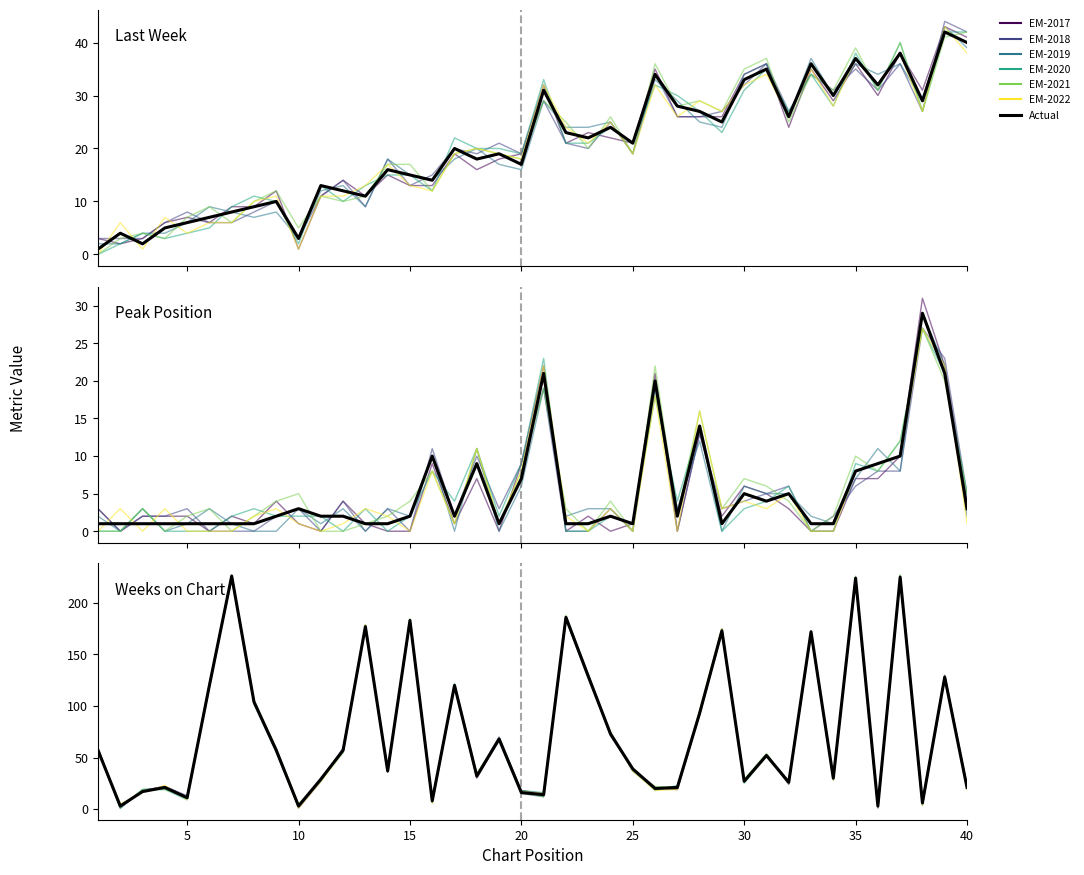

At which category does Peak Position reach its first local peak?

10